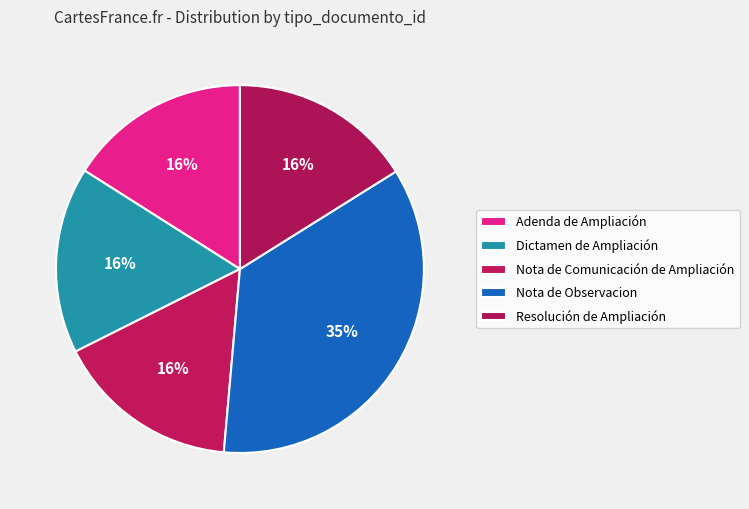

Which has a higher value, Nota de Comunicación de Ampliación or Dictamen de Ampliación?

Dictamen de Ampliación